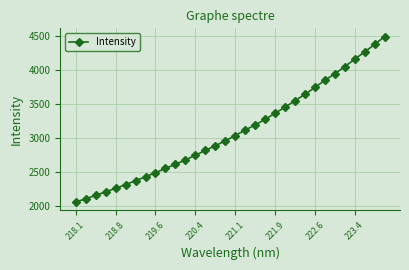

What is the difference between the second highest and second lowest values?

2268.6